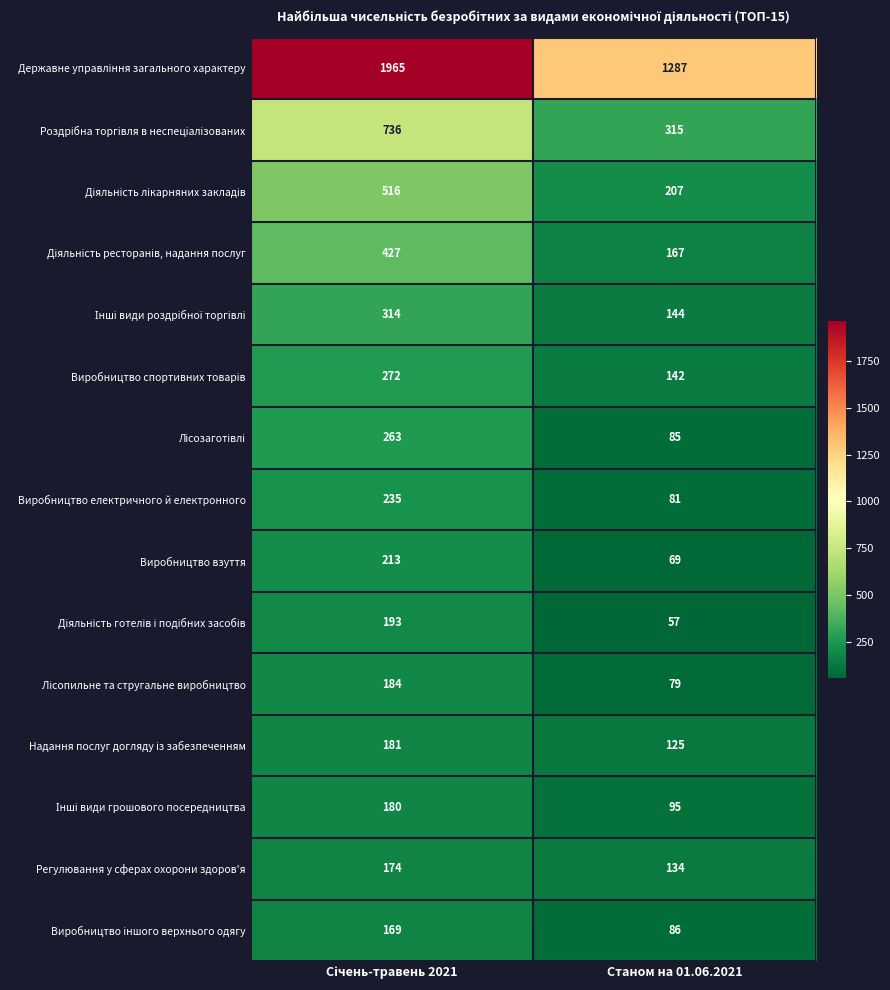

What is the greatest value displayed?

1965